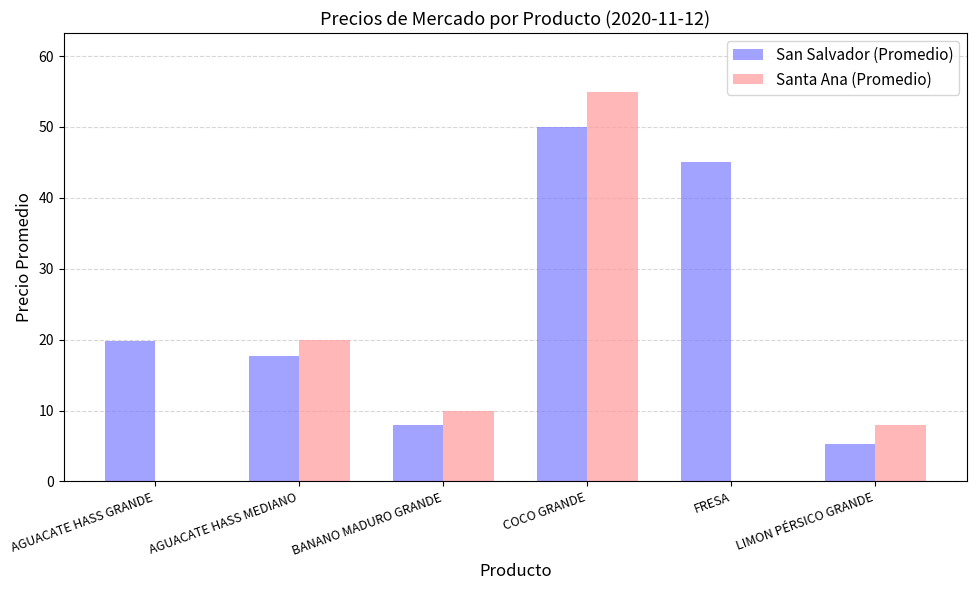

Is the value of Santa Ana (Promedio) at AGUACATE HASS MEDIANO greater than the value of San Salvador (Promedio) at COCO GRANDE?

No